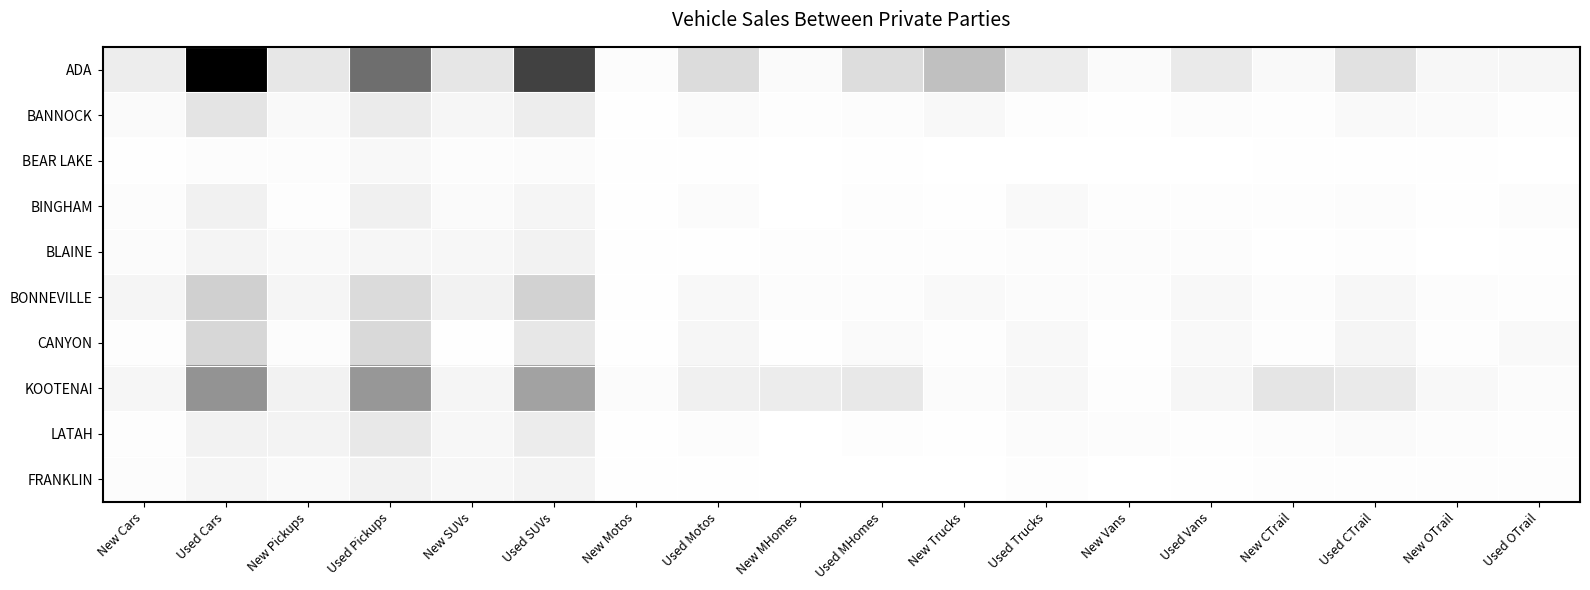

What is the difference between the highest and lowest values at New SUVs?

0.2